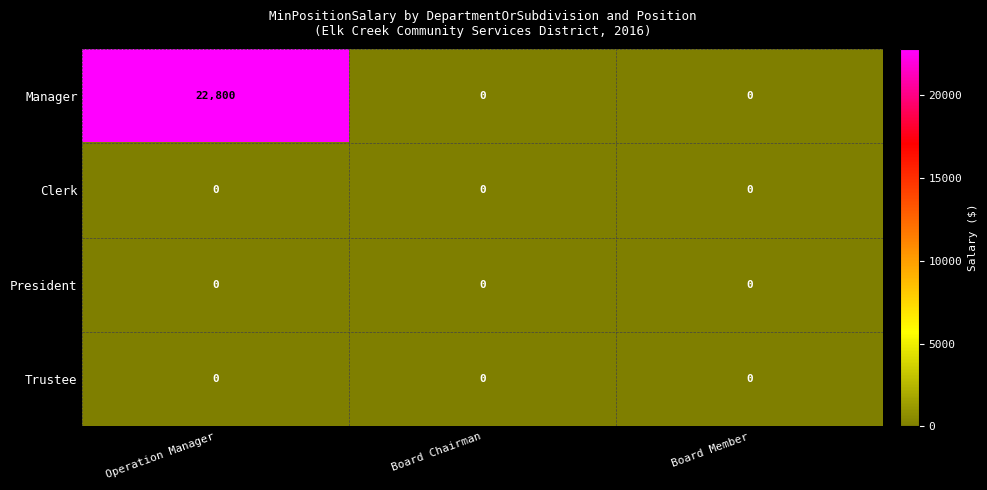

Reading left to right, transcribe all the data shown in this chart.

Manager: 22800	0	0
Clerk: 0	0	0
President: 0	0	0
Trustee: 0	0	0